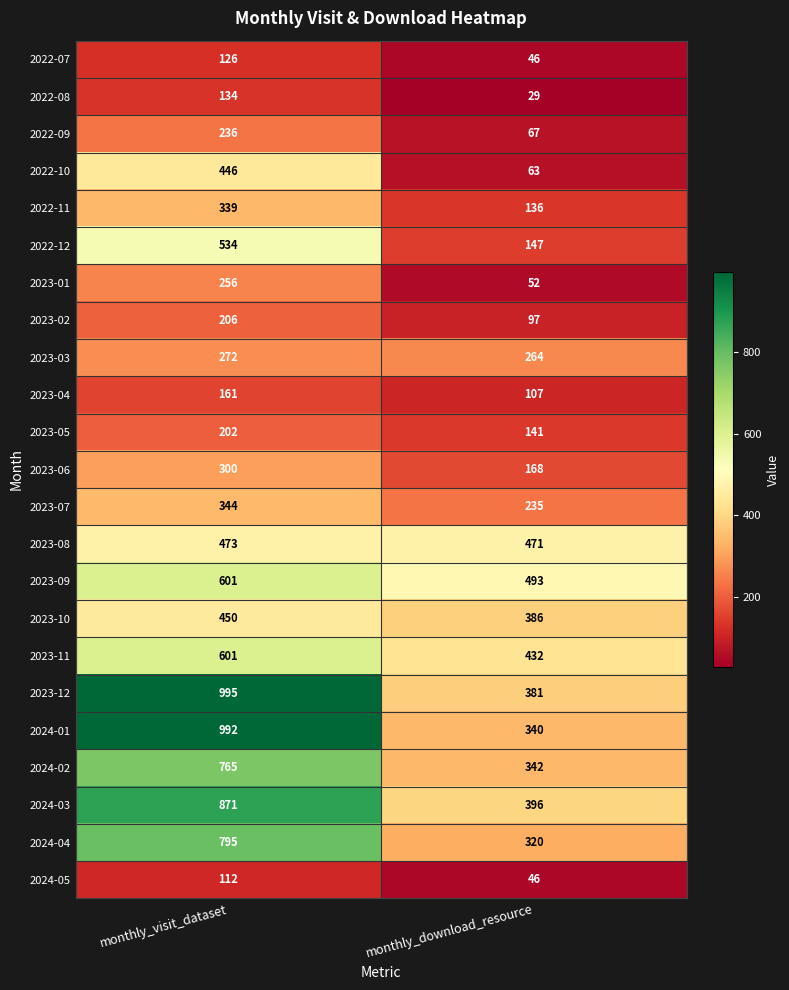

Is it true that 2023-11 equals 601 at monthly_visit_dataset?

True